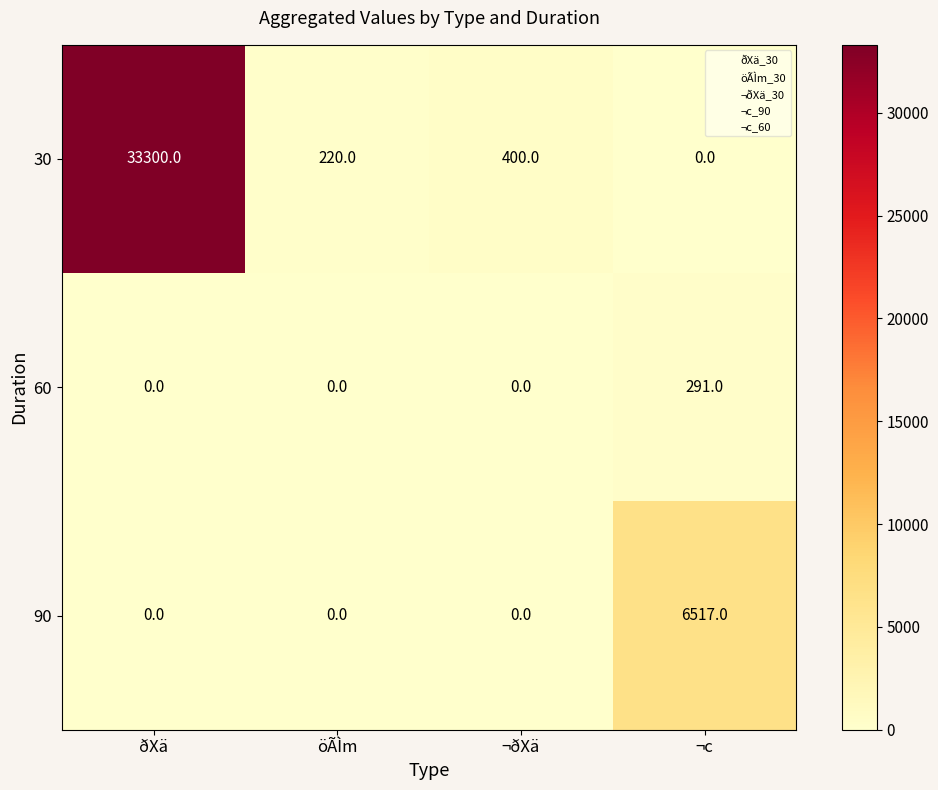

How many positive values does the 90 series have?

1